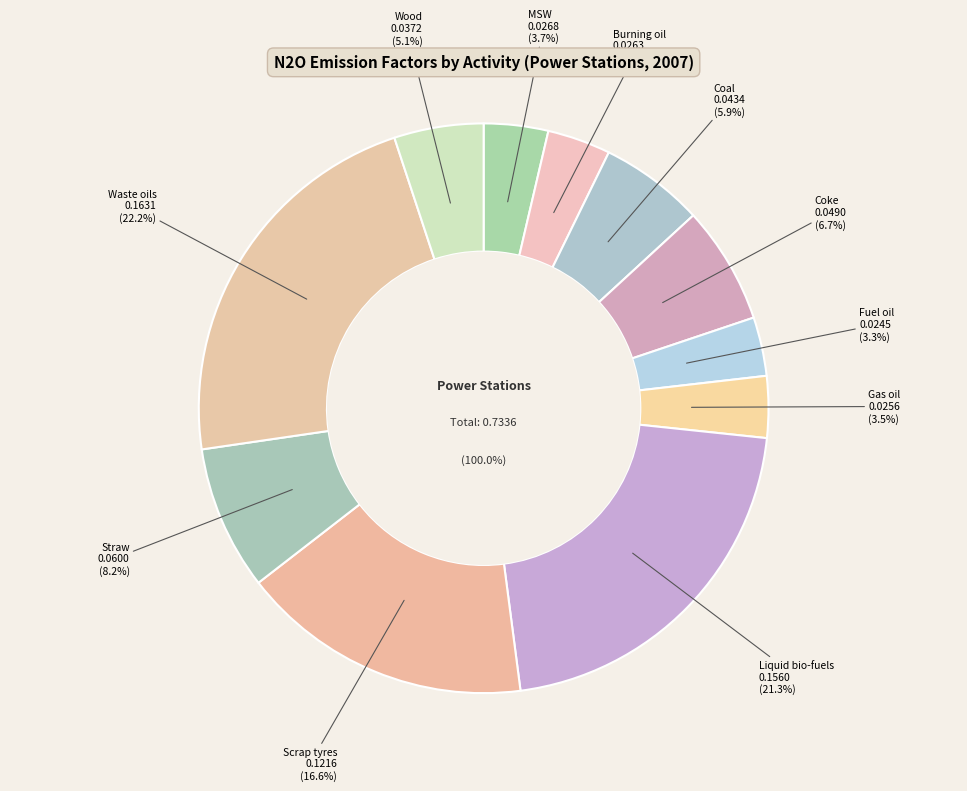

True or false: Fuel oil accounts for 14% of the total.

False